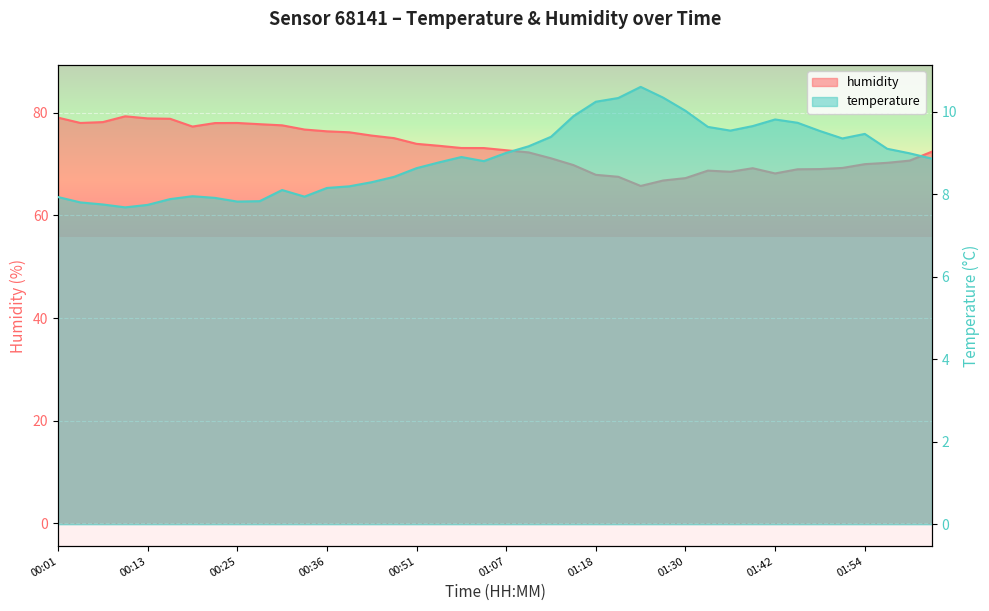

True or false: humidity has more than 2 points higher than both neighbors.

True